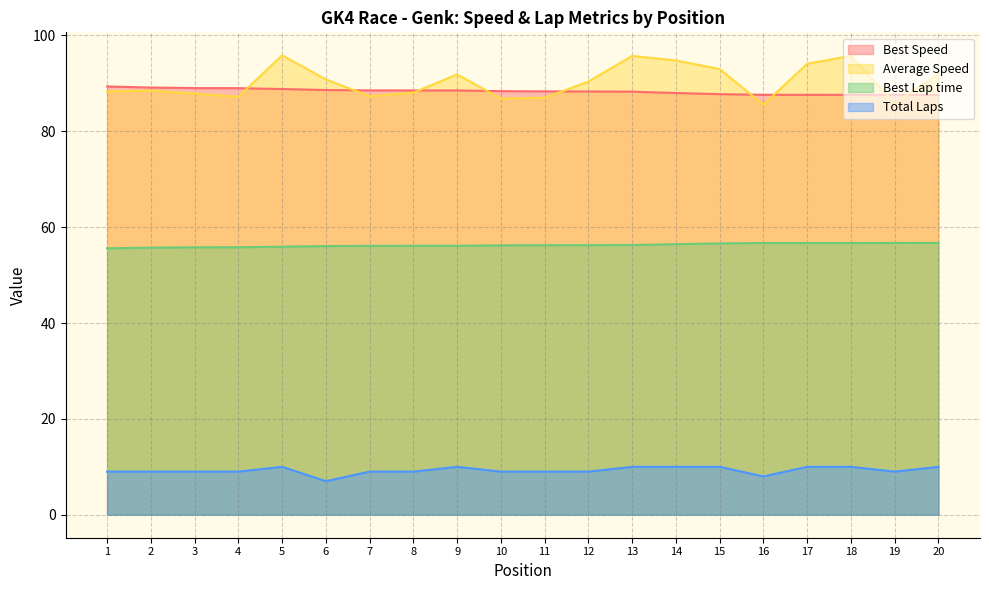

How many lines are shown in the chart?

4